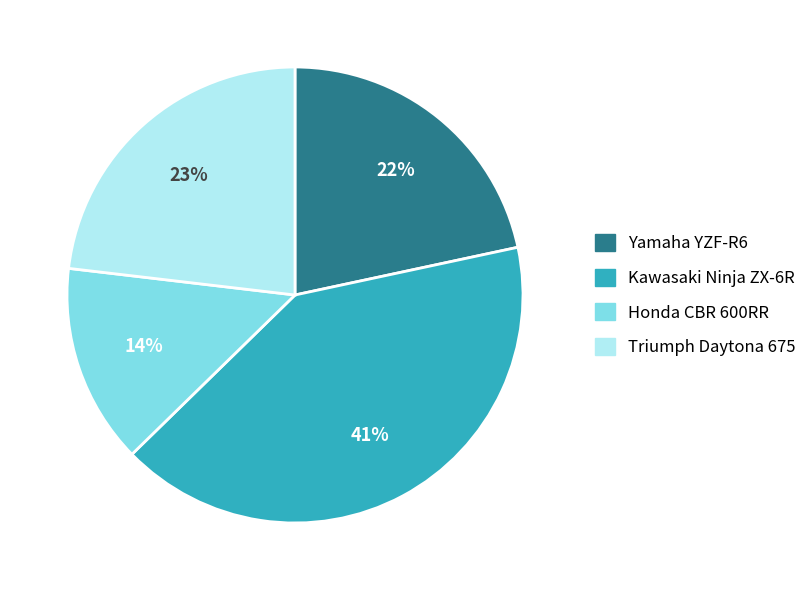

To the nearest percent, what is the difference between the largest and smallest slice percentages?

27%